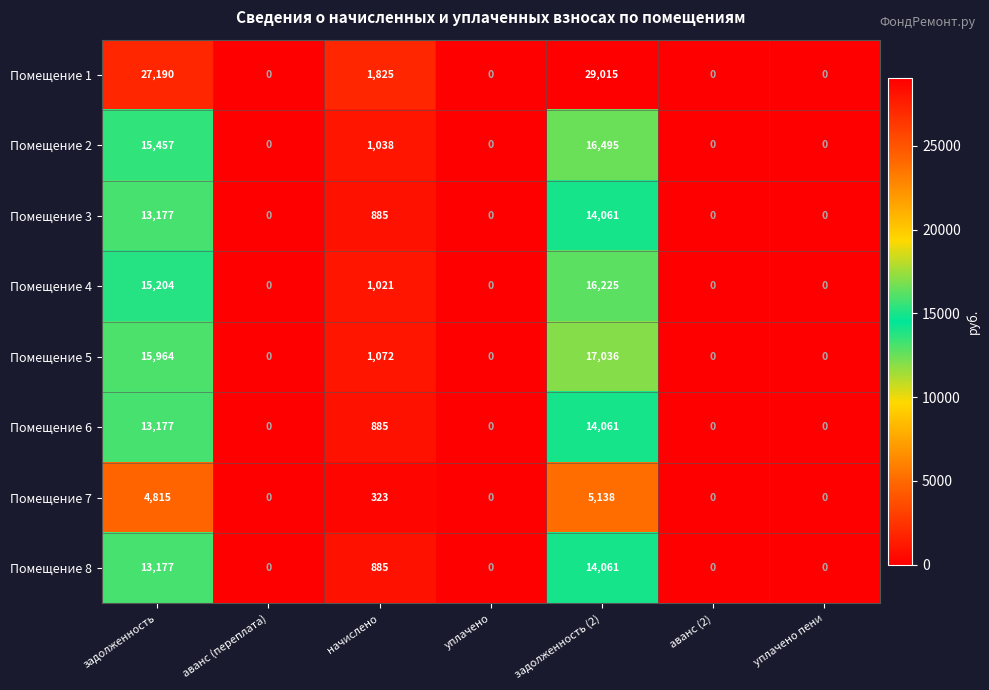

At which category is the sum across all series the highest?

задолженность (2)